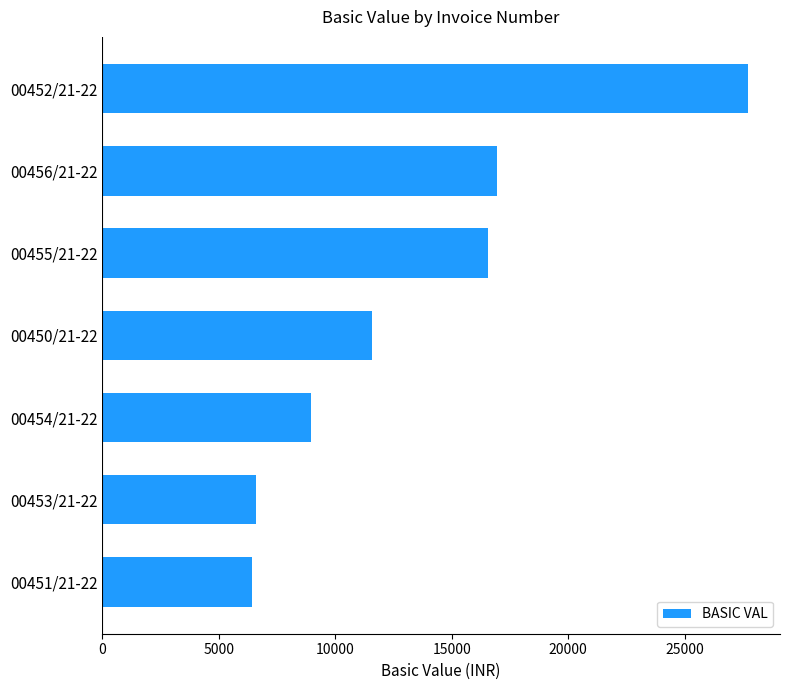

Is it true that the value at 00450/21-22 is 5353.7?

False